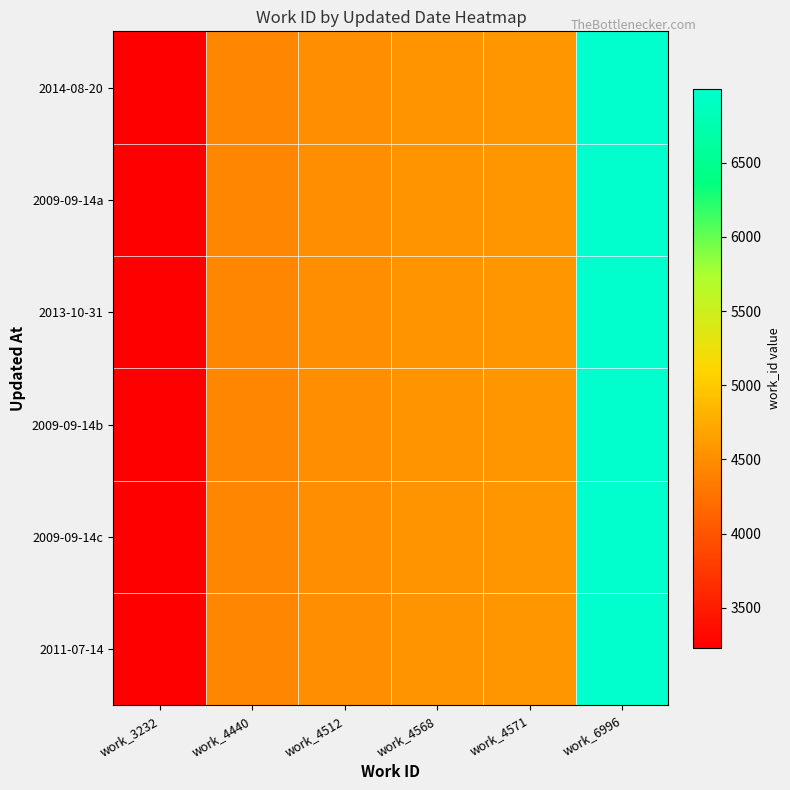

At work_3232, list the series in order from largest to smallest.

2014-08-20, 2009-09-14a, 2013-10-31, 2009-09-14b, 2009-09-14c, 2011-07-14